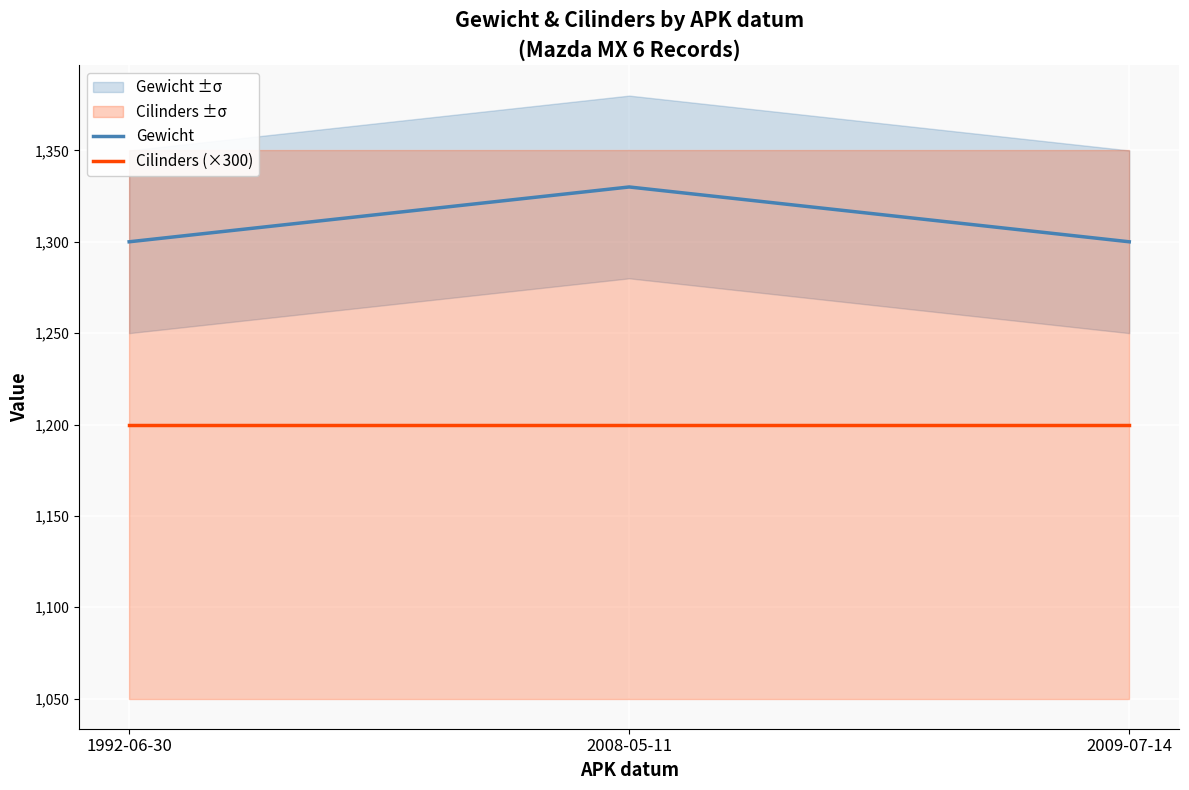

Rank the series at 2009-07-14 from highest to lowest value.

Gewicht, Cilinders (×300)